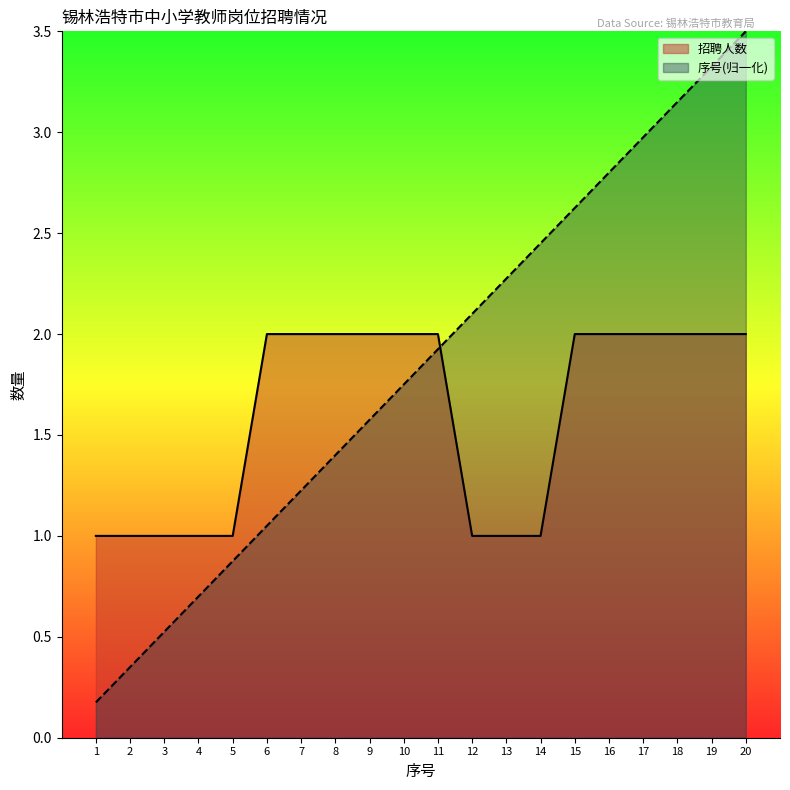

Does the chart have visible grid lines?

No